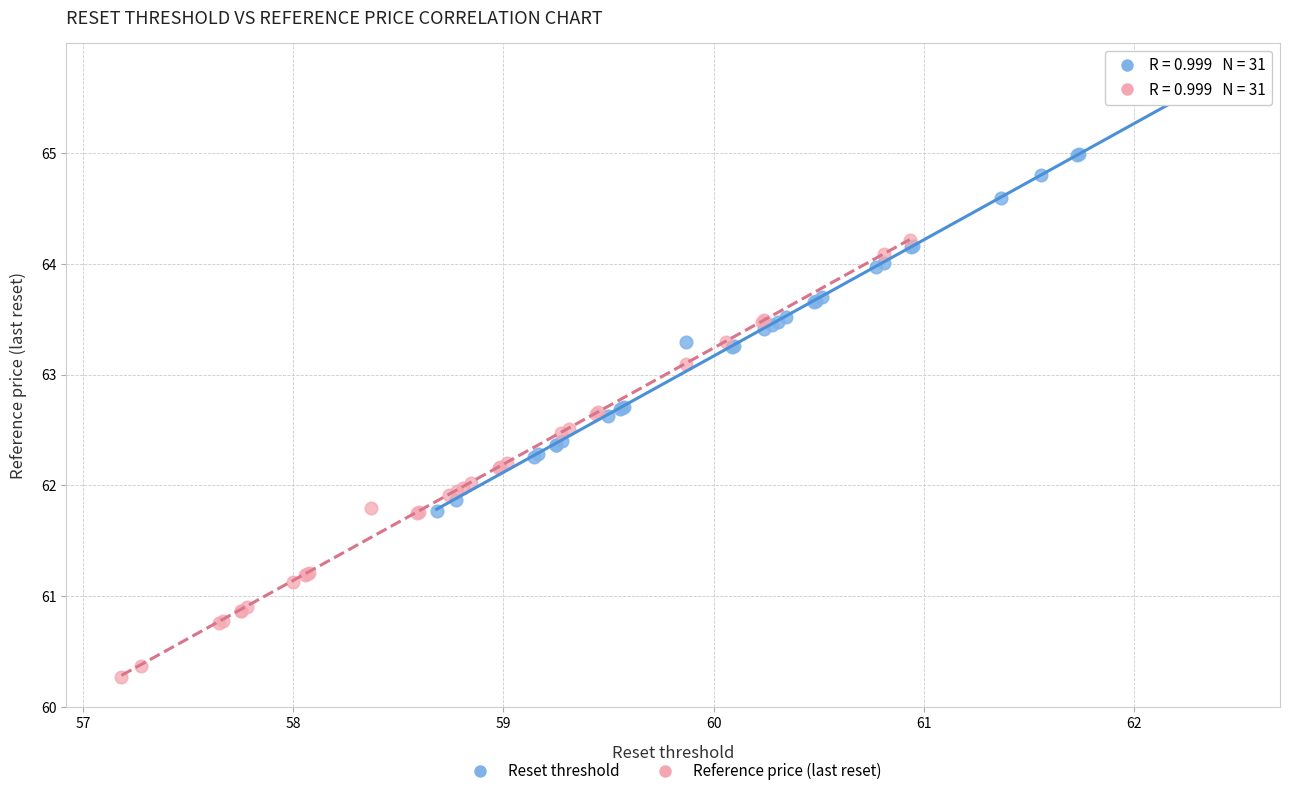

Which series contains the highest Y value?

Reset threshold